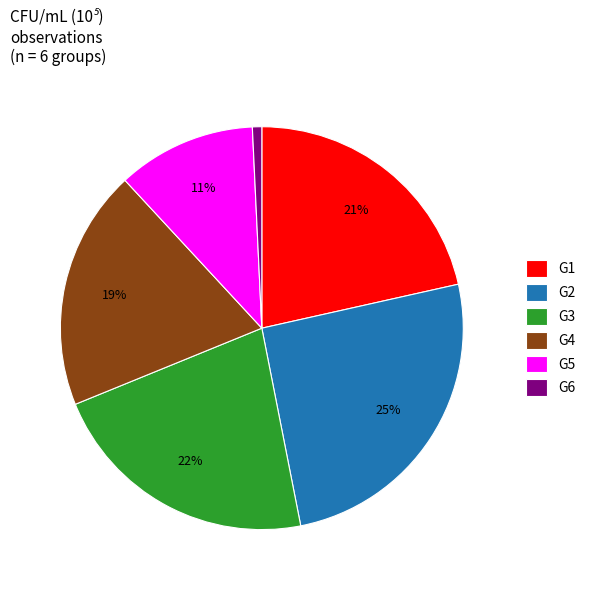

Do G5 and G6 together represent more than half of the pie?

No